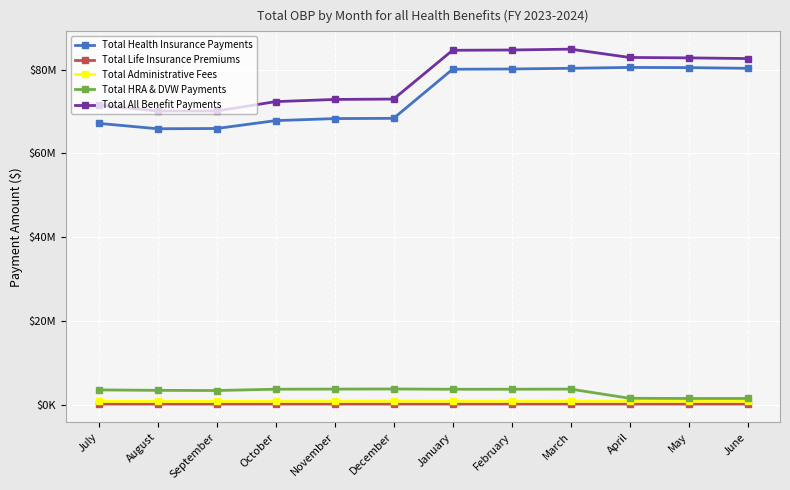

What is the label of the 4th point from the right?

March